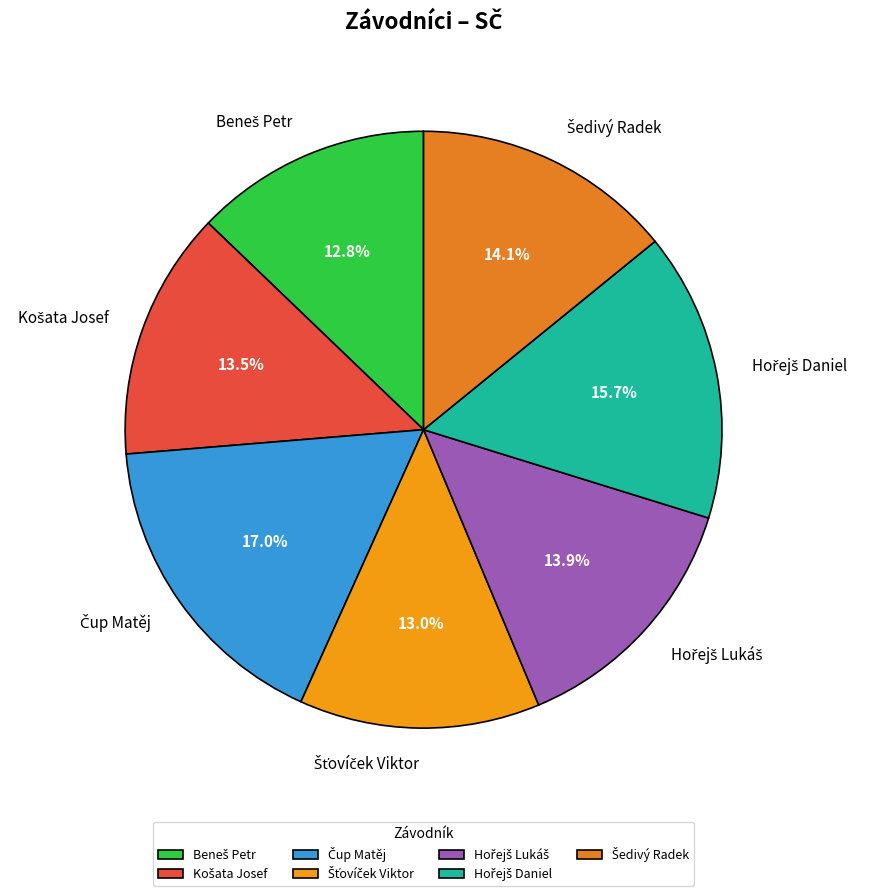

Is there a majority slice in this chart?

No